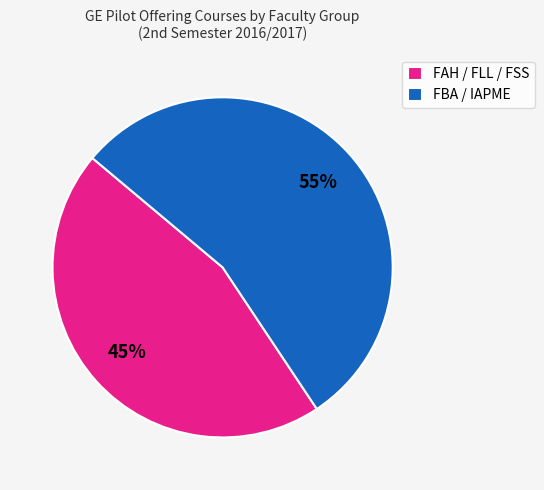

How many slices are in this pie chart?

2